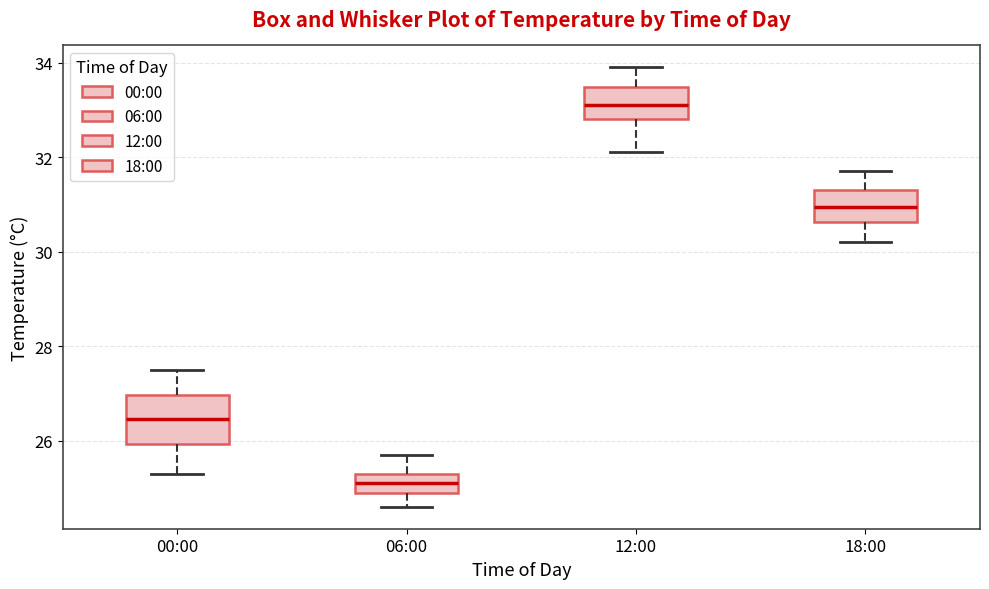

Which box's median line is the highest?

12:00